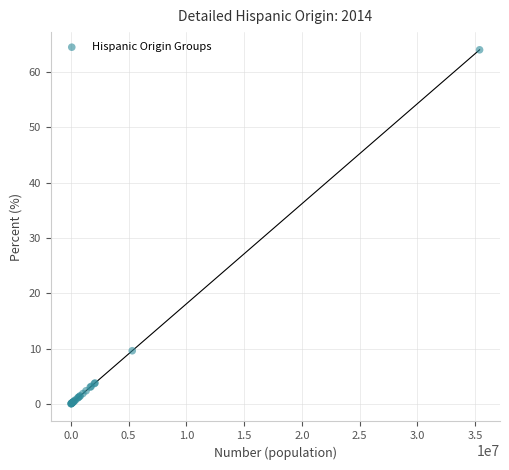

What Y value in the scatter plot is closest to 32?

9.6